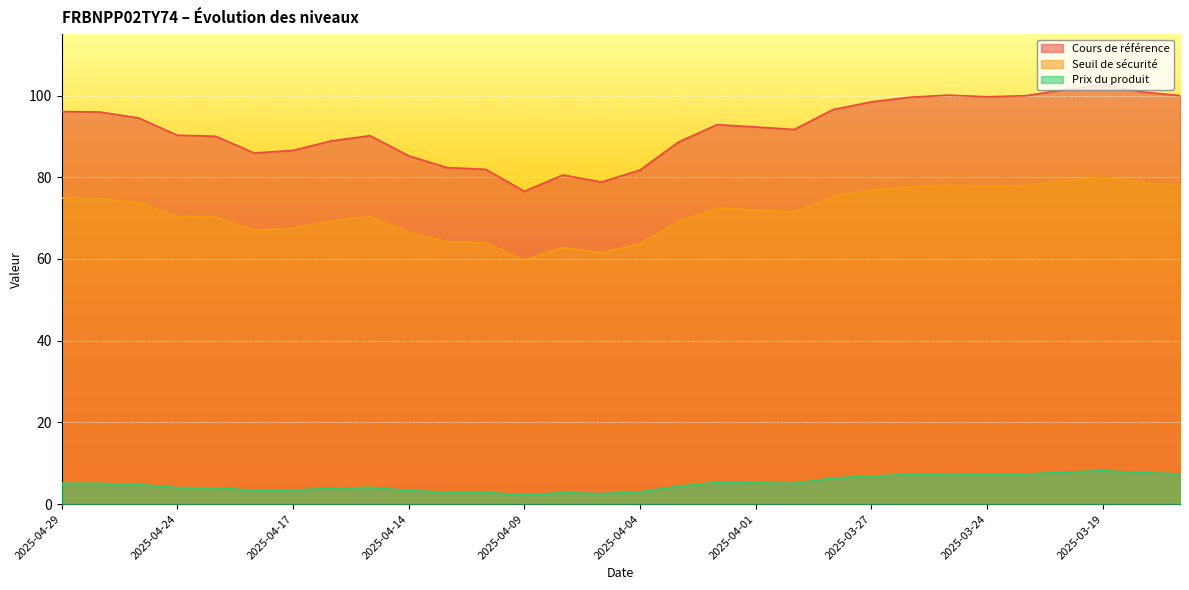

What is the sum of all Prix du produit values?

150.8